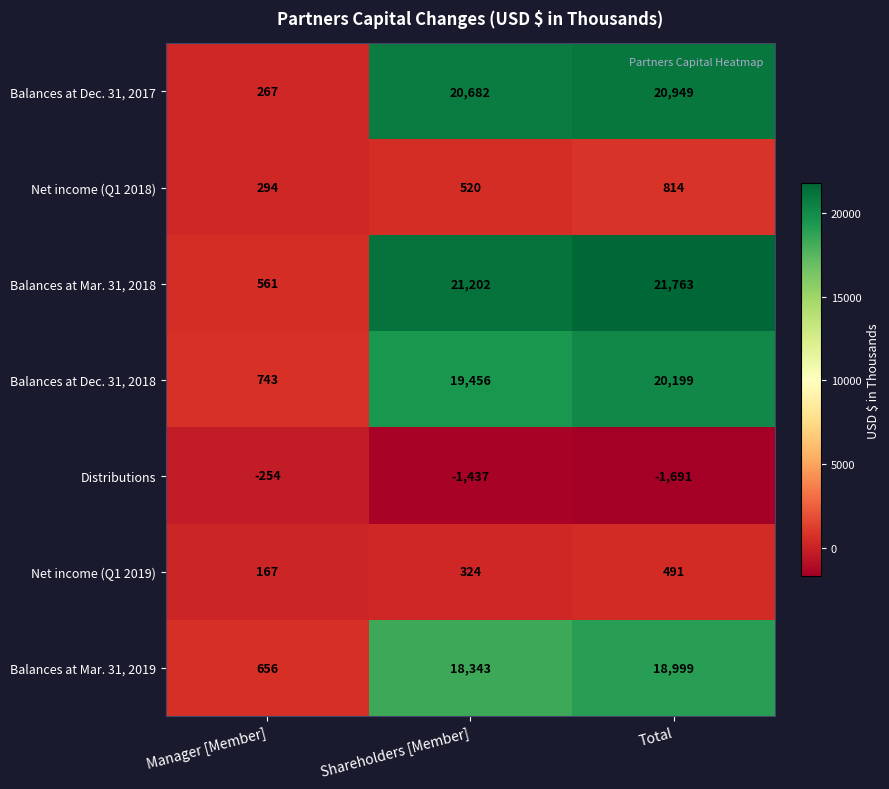

The Net income (Q1 2019) series shows 324 at Shareholders [Member]. True or false?

True